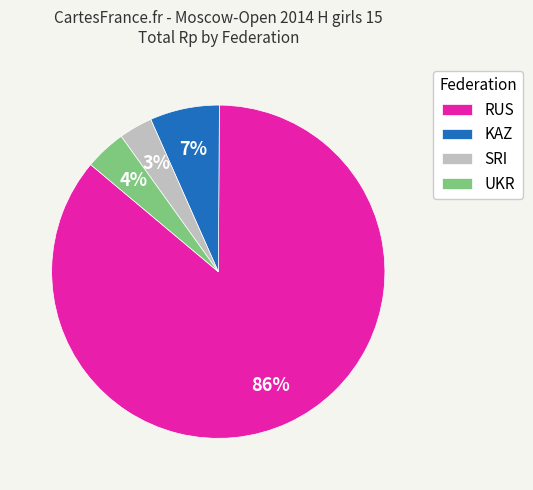

How many segments does this pie chart have?

4